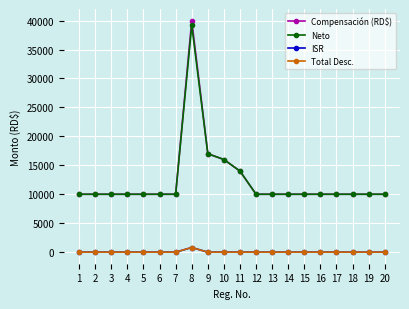

The value of Compensación (RD$) at 4 is 10000.0. True or false?

True